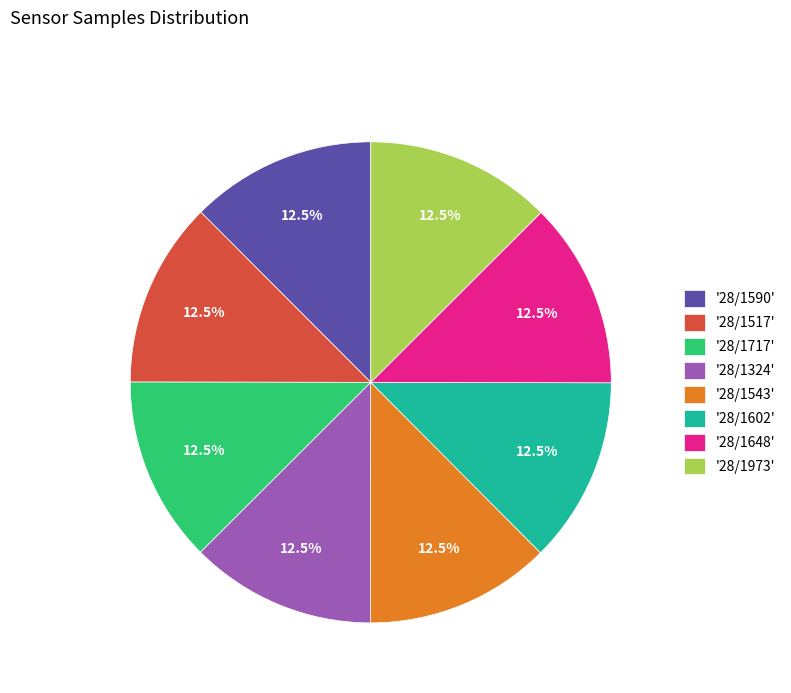

Count the number of slices in the pie.

8